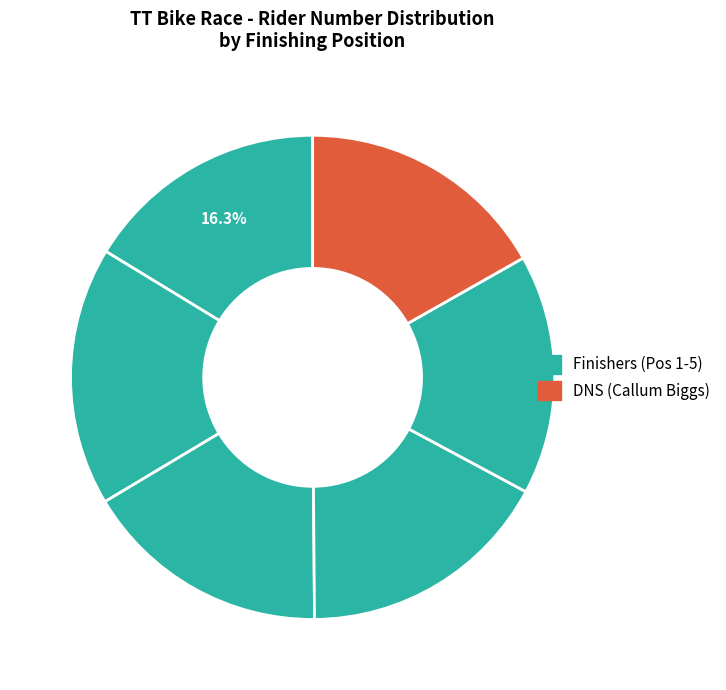

How many slices are in this pie chart?

6